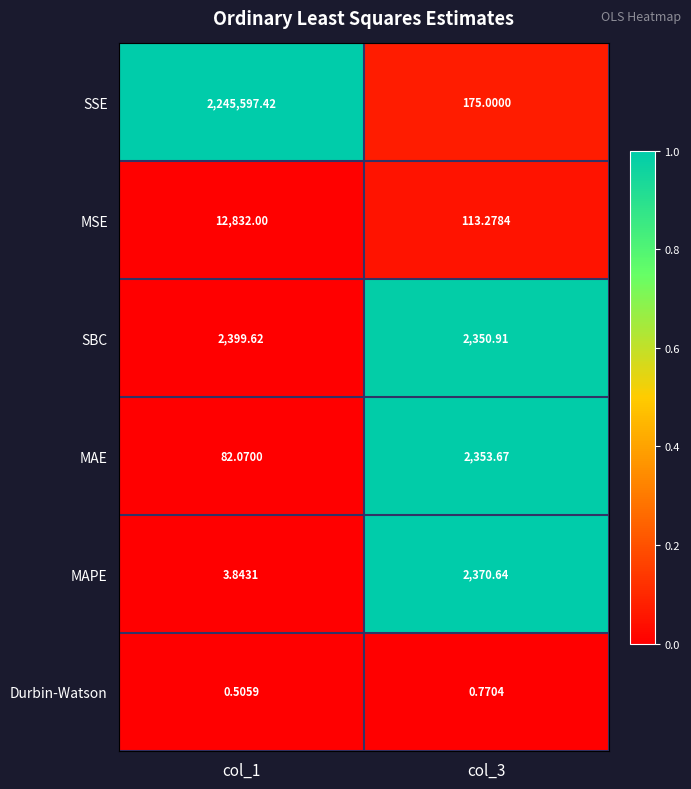

At how many categories does at least one series exceed 0?

2